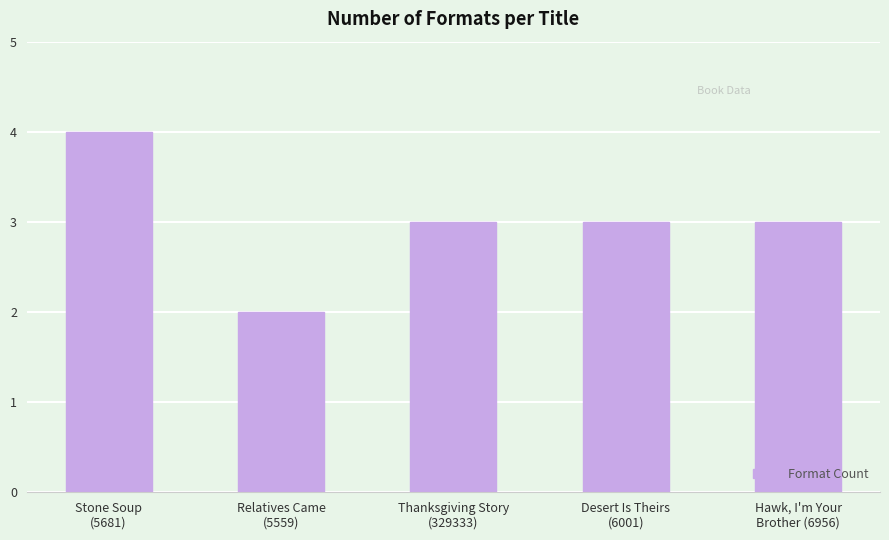

What is the average value?

3